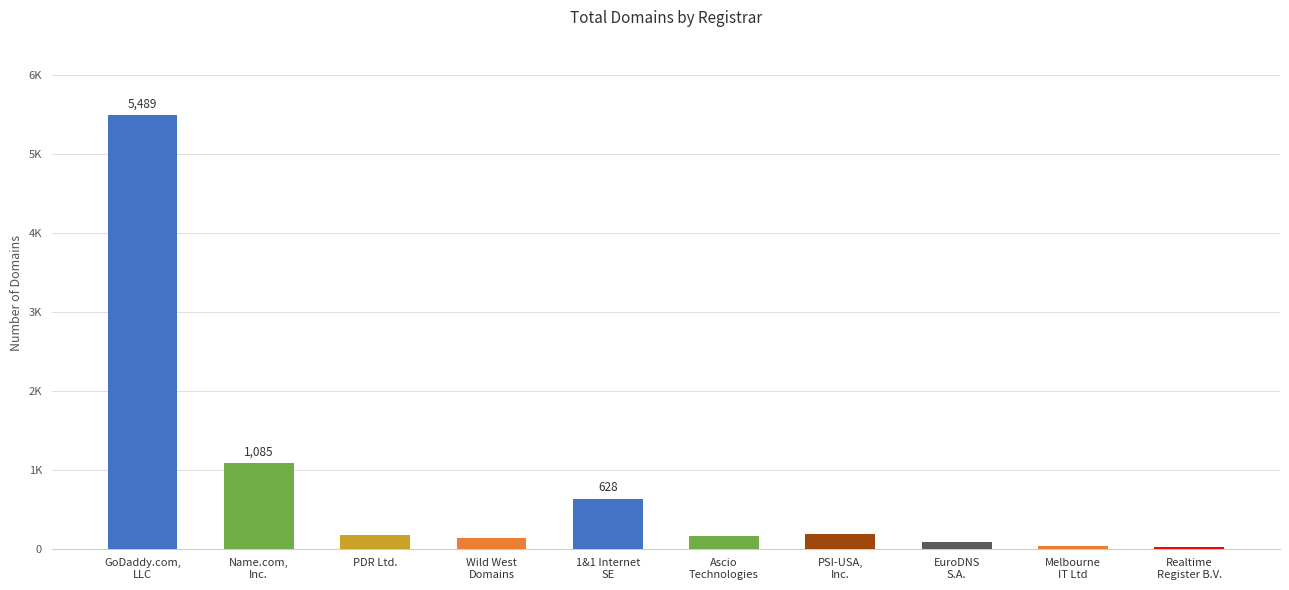

Are the bars horizontal?

No